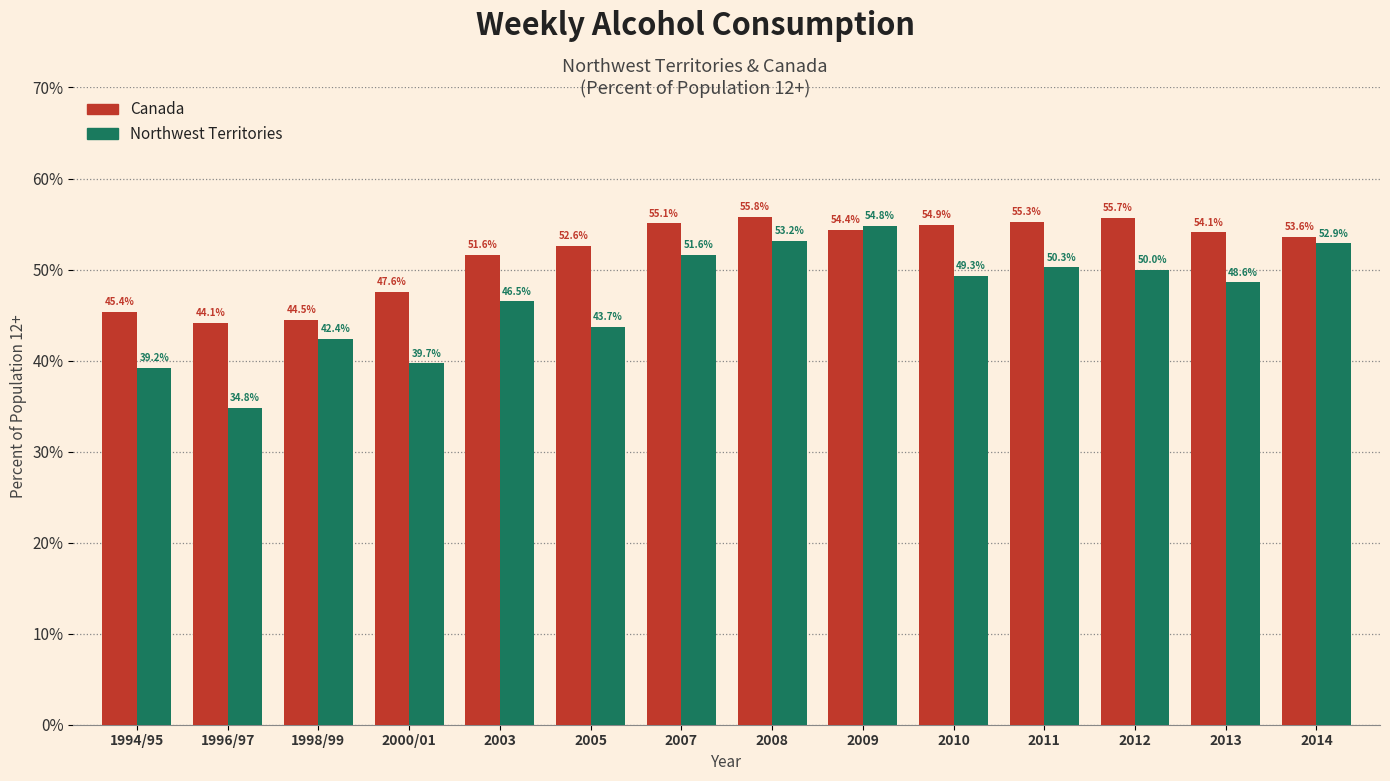

How many bars are there in each group?

2